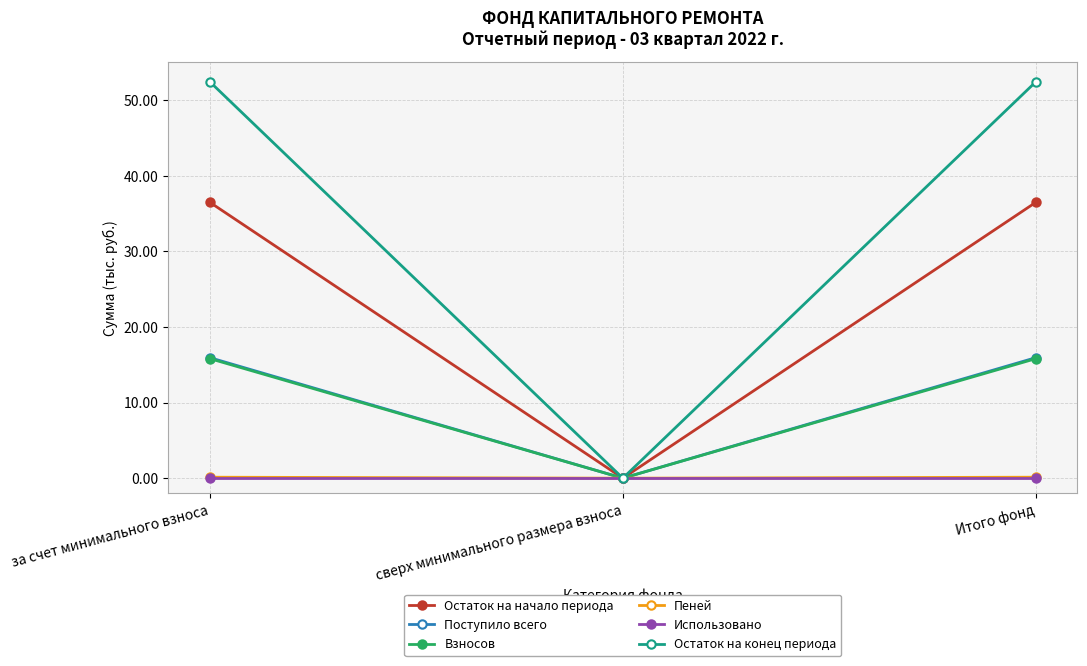

At which label is Остаток на начало периода closest to 18?

сверх минимального размера взноса